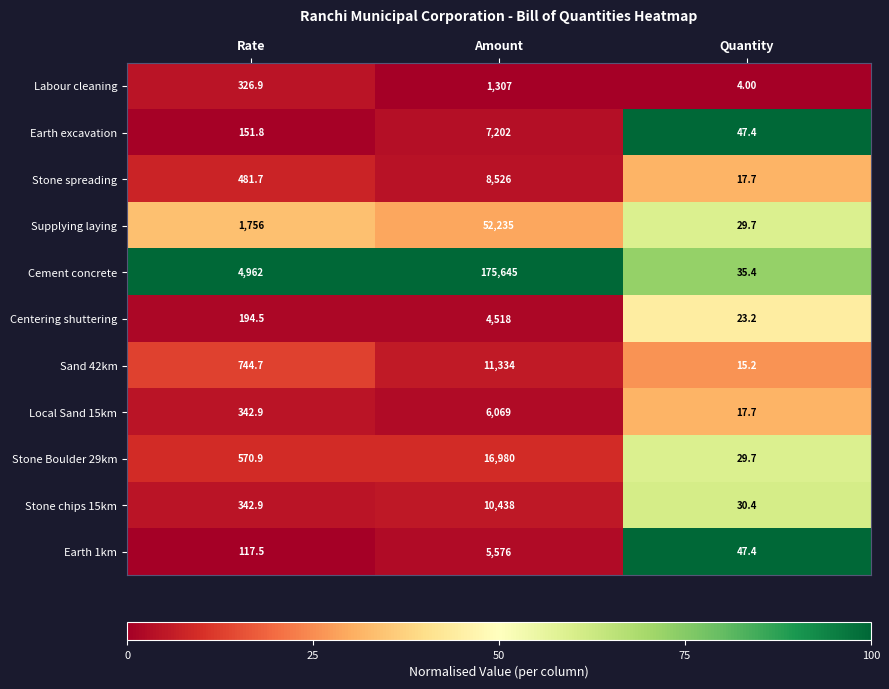

What is the sum of the Earth excavation values at Quantity and Amount?

7249.4